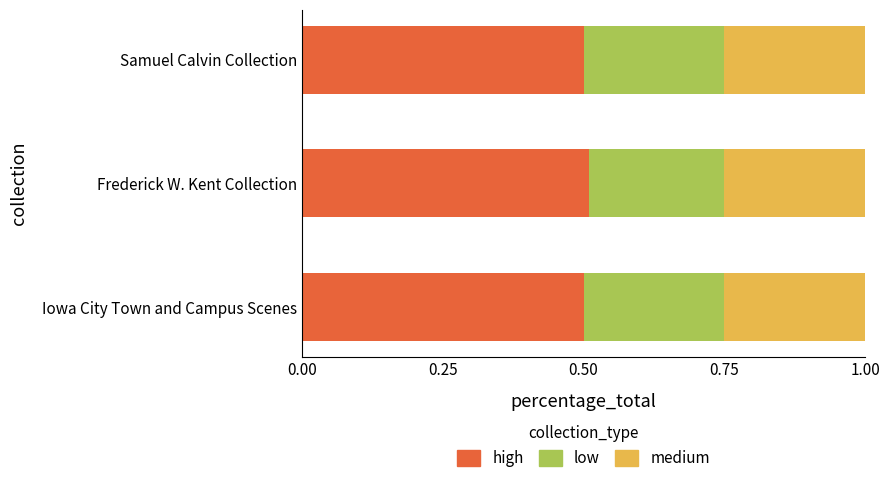

At how many categories does at least one series exceed 0?

3